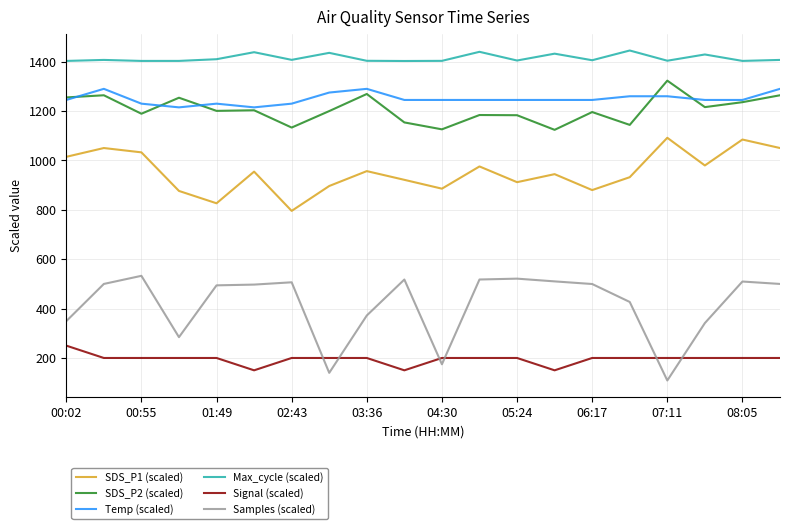

Which series has the largest range (max minus min)?

Samples (scaled)